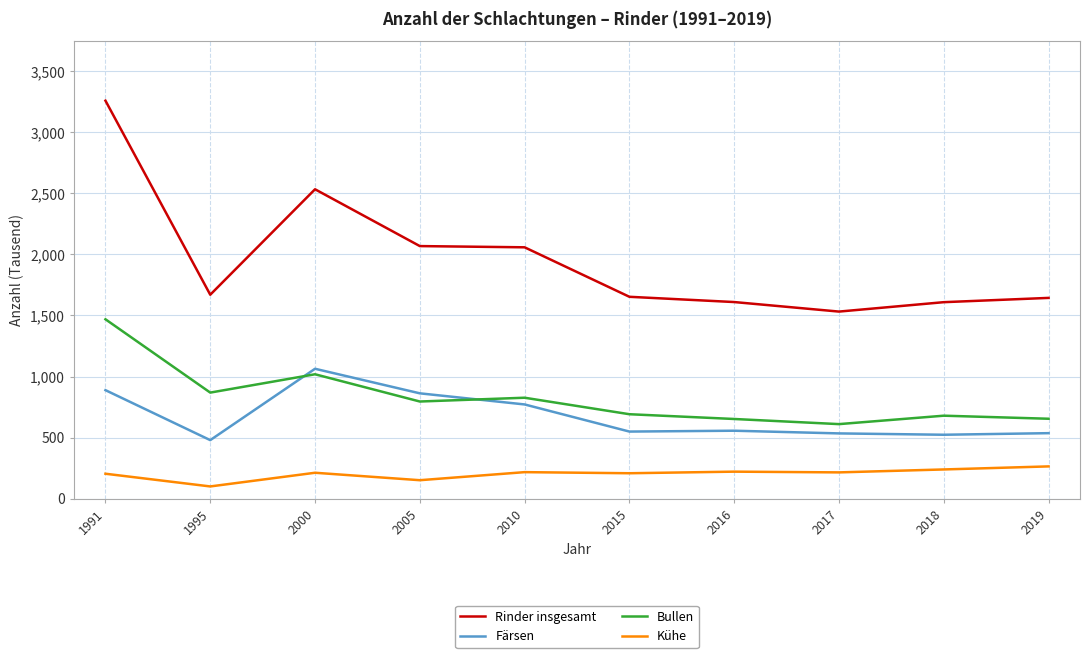

At which category does Rinder insgesamt reach its first local valley?

1995